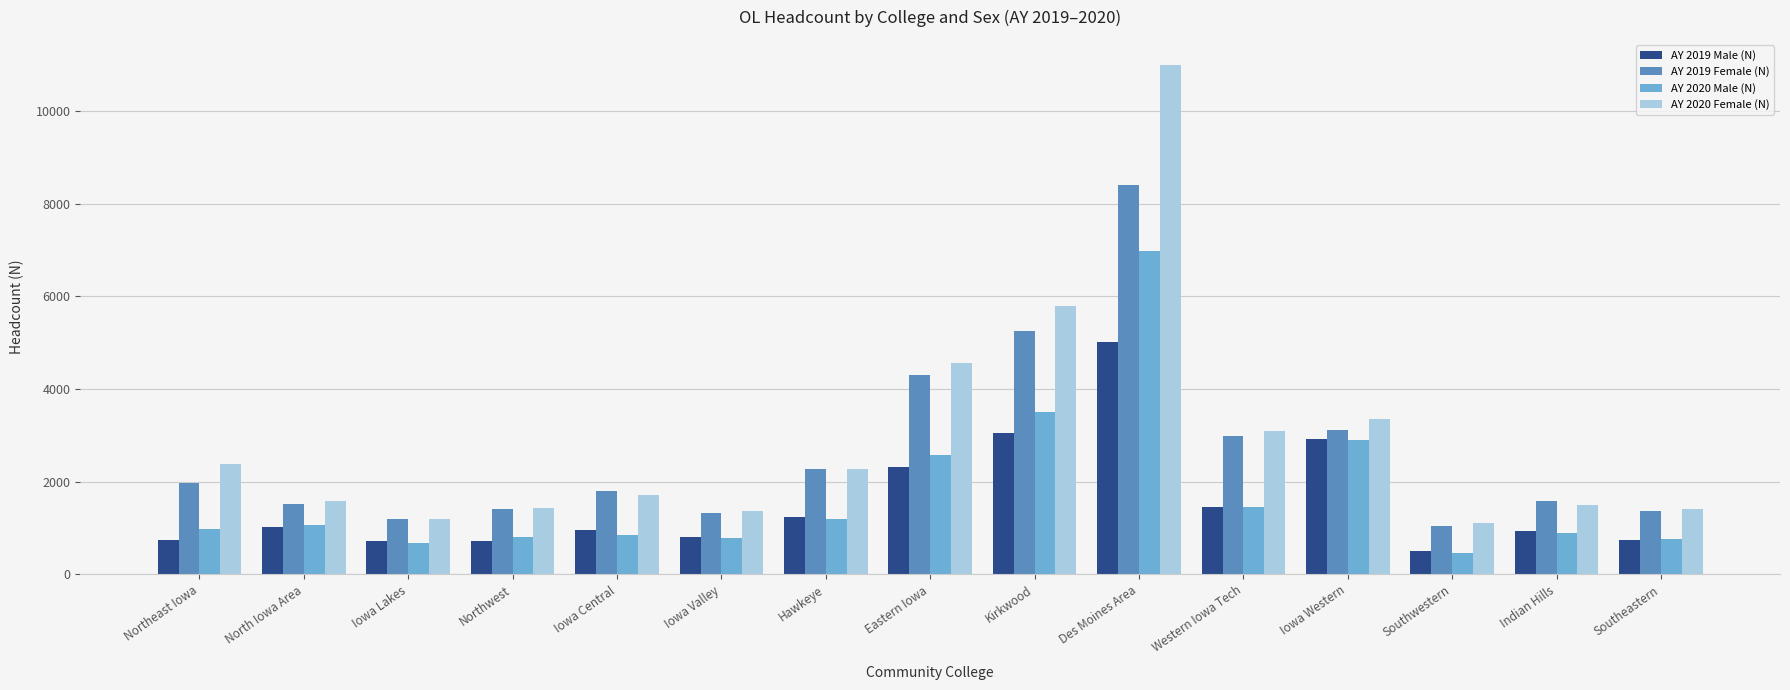

What is the label of the 2nd bar from the right?

Indian Hills